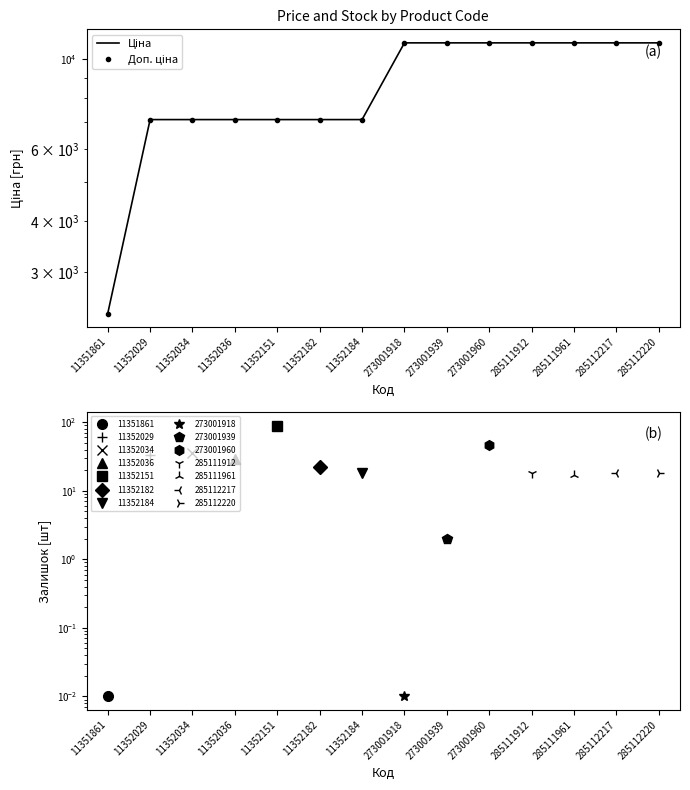

True or false: Доп. ціна has more than 2 points higher than both neighbors.

False